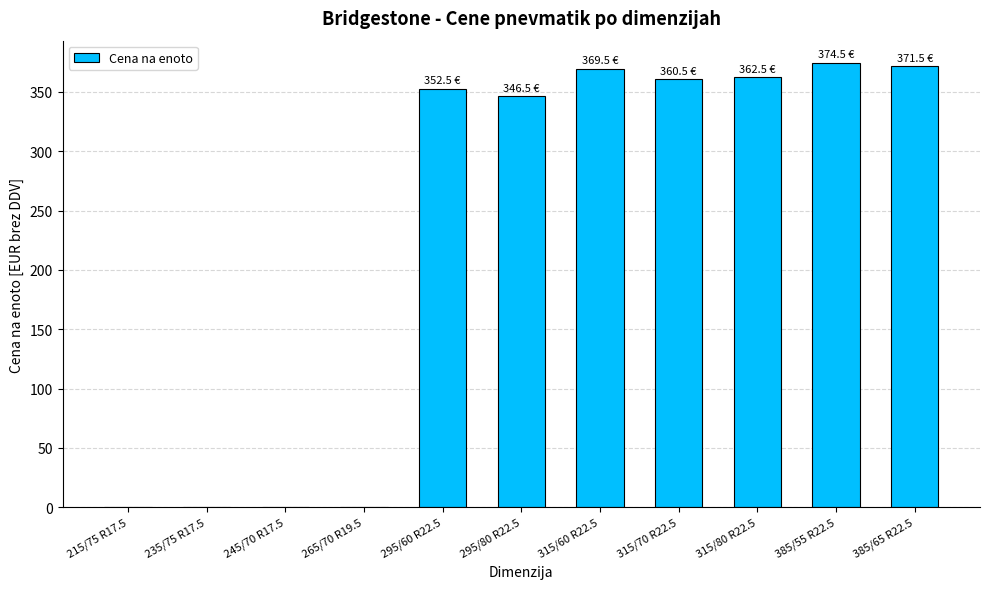

What is the sum of the values at 295/60 R22.5 and 295/80 R22.5?

699.0